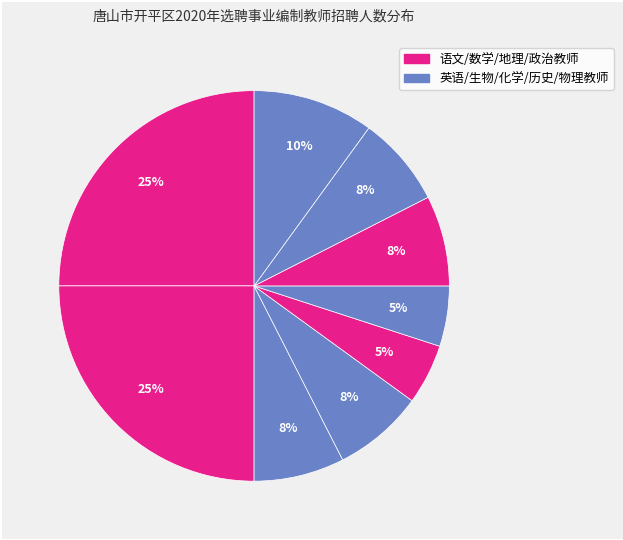

To the nearest percent, what is the average slice percentage?

11%